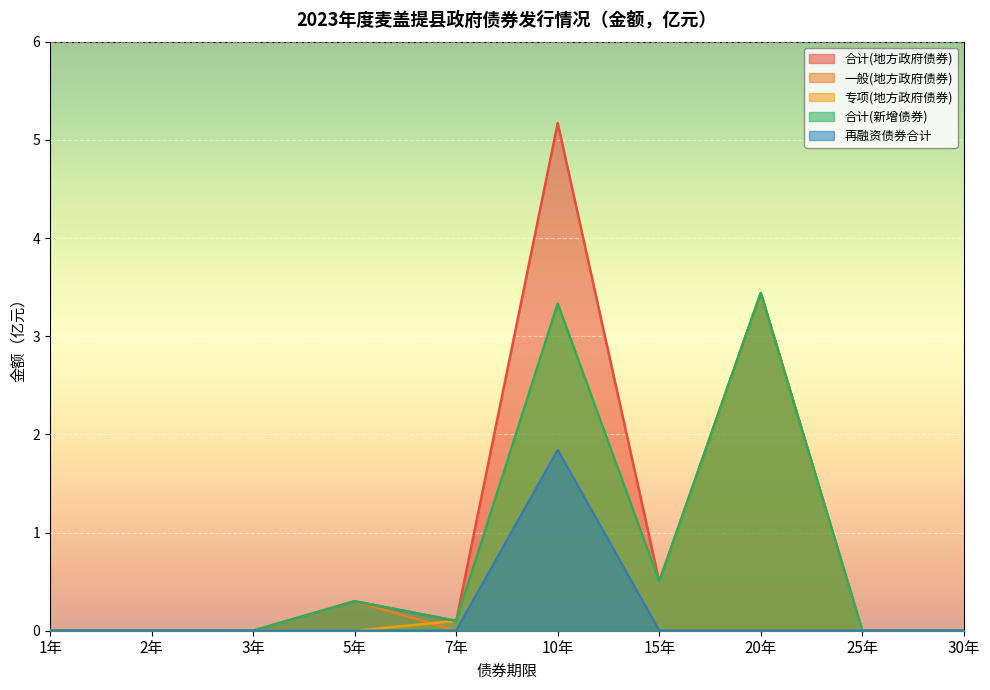

How many lines are shown in the chart?

5